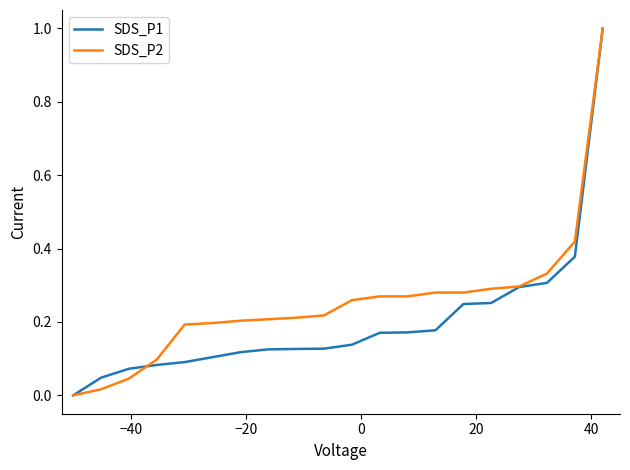

List the series in order of their overall mean, highest first.

SDS_P2, SDS_P1